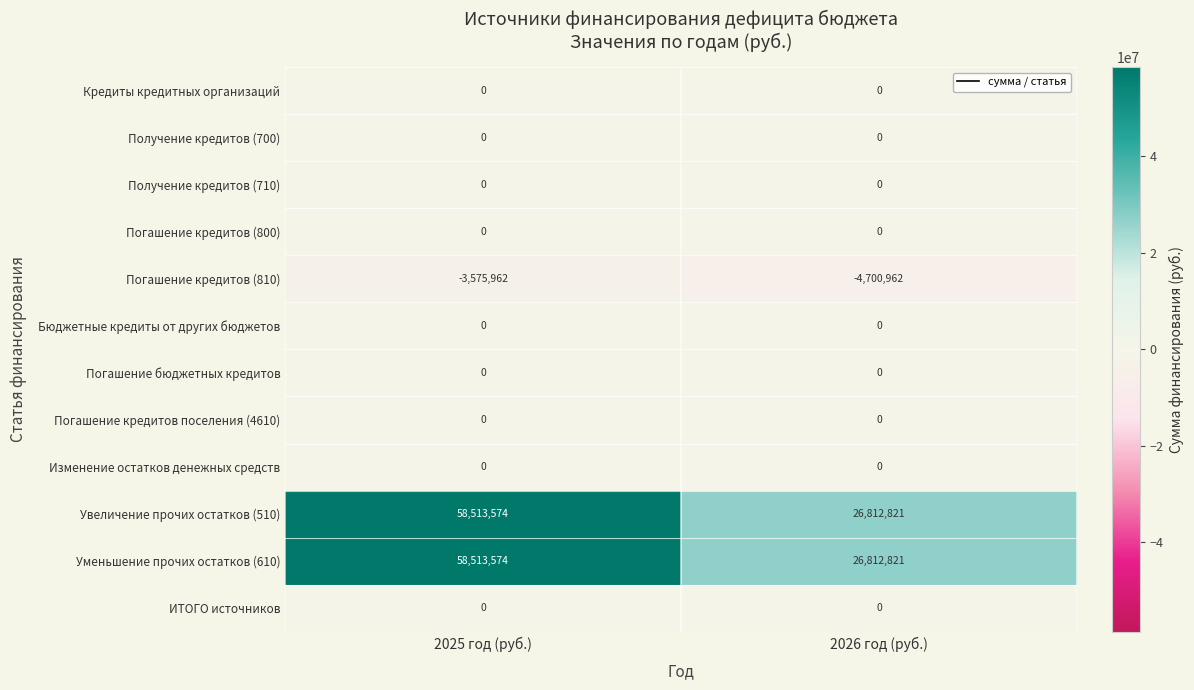

Which category has the highest value across all series?

2025 год (руб.)